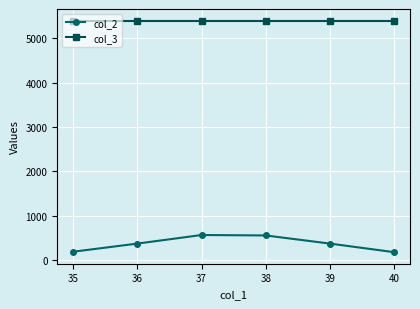

True or false: col_2 and col_3 cross at least once.

False